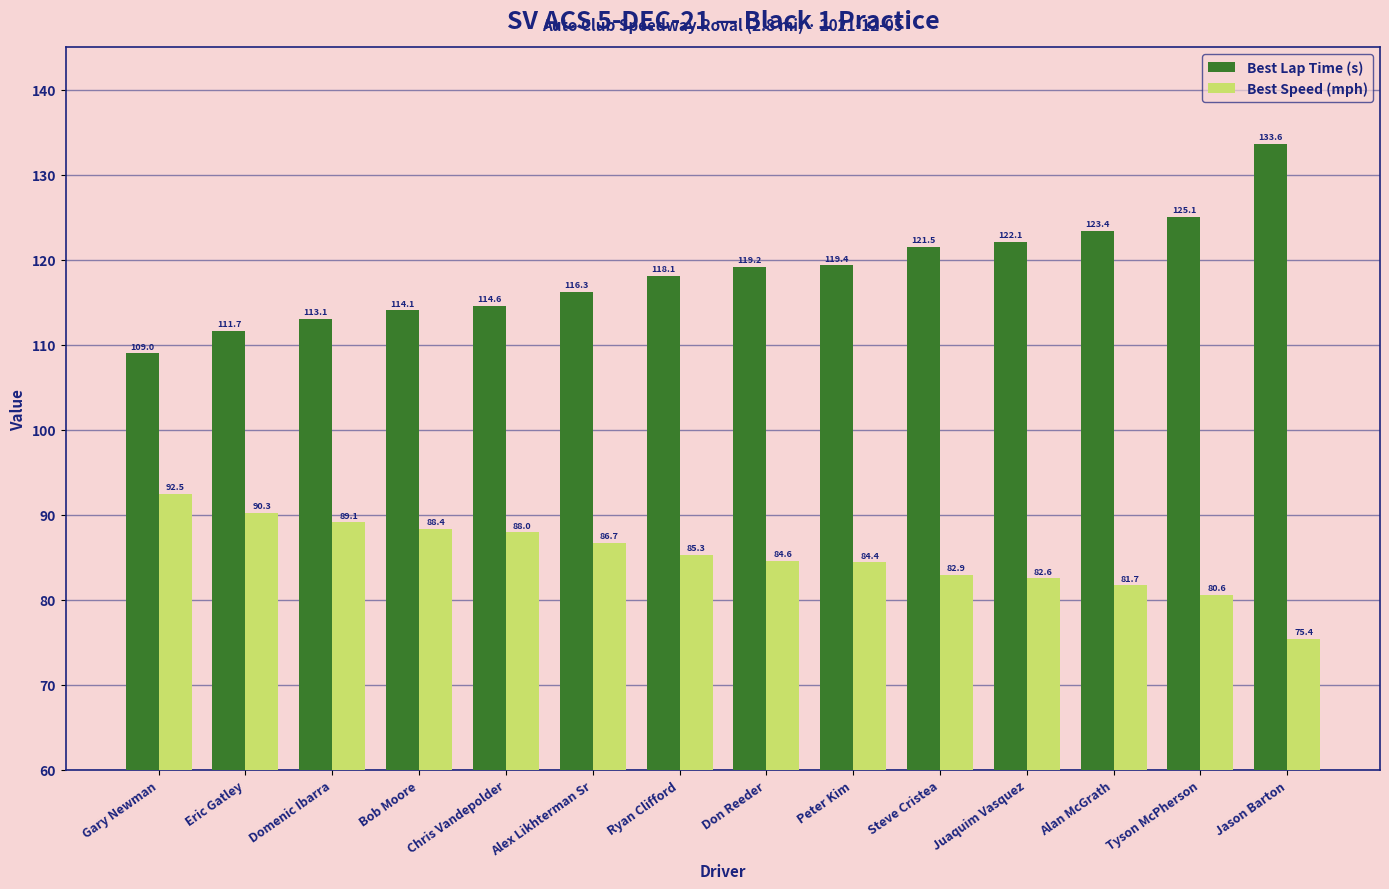

The Best Speed (mph) series shows 75.4 at Jason Barton. True or false?

True